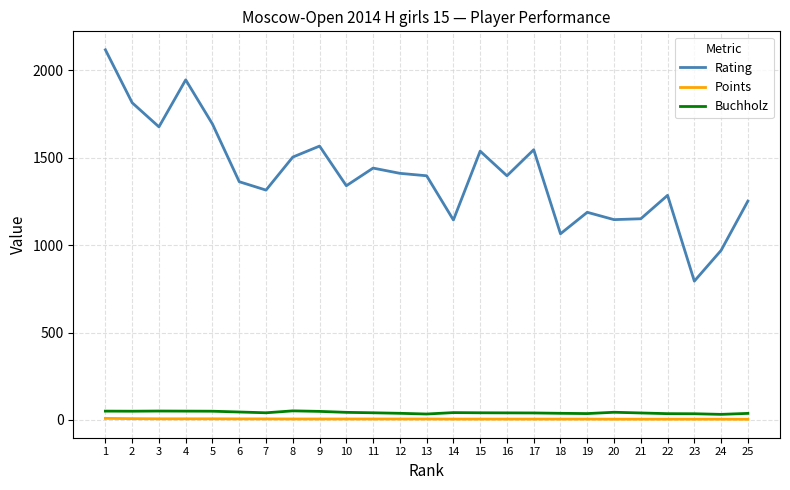

Which series has the largest range (max minus min)?

Rating